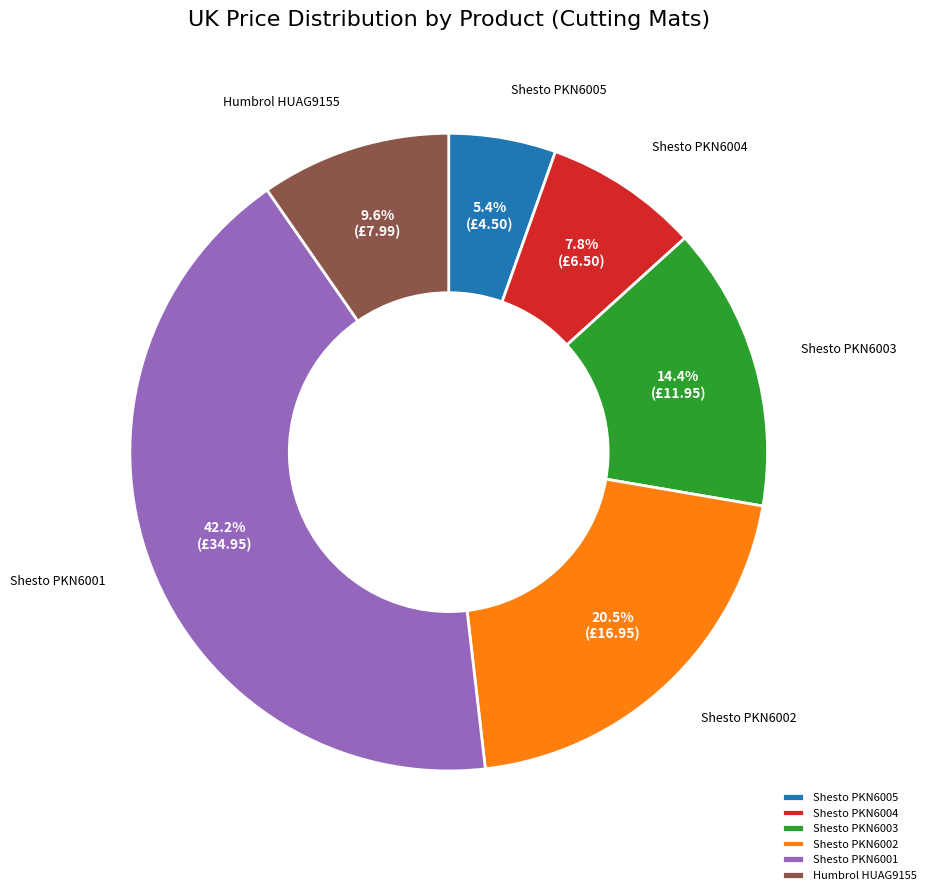

Rank the categories by value from highest to lowest.

Shesto PKN6001, Shesto PKN6002, Shesto PKN6003, Humbrol HUAG9155, Shesto PKN6004, Shesto PKN6005